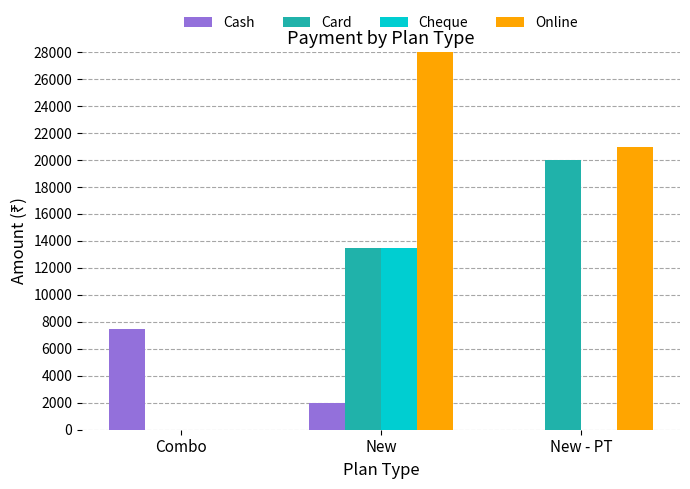

What are all the series names shown in the legend?

Cash, Card, Cheque, Online